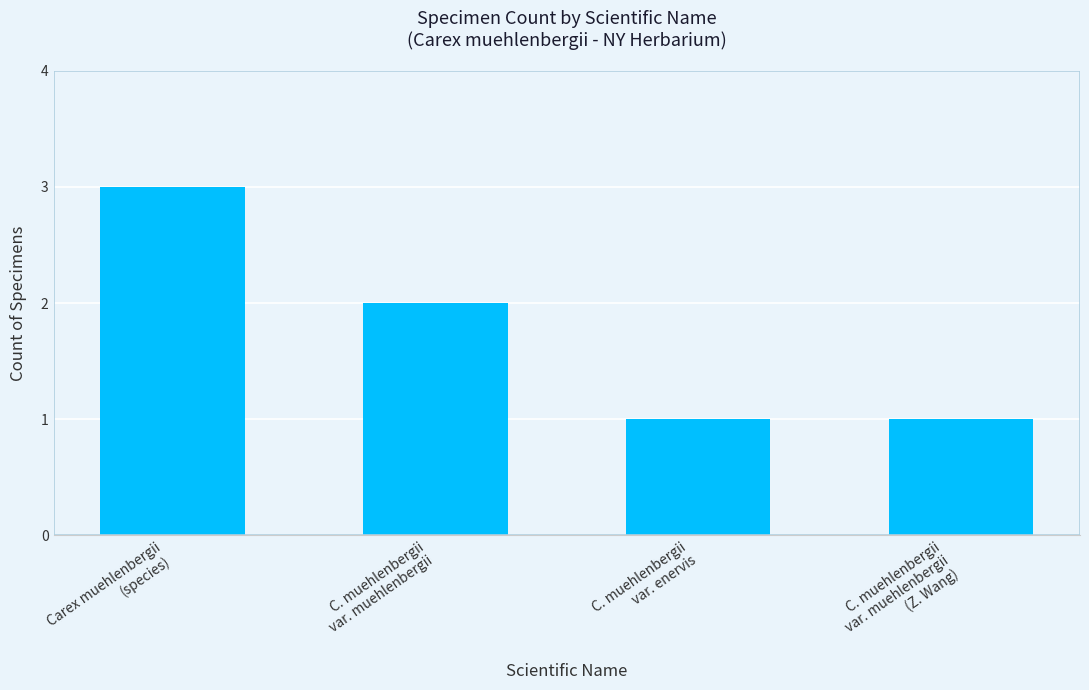

What is the sum of all values?

7